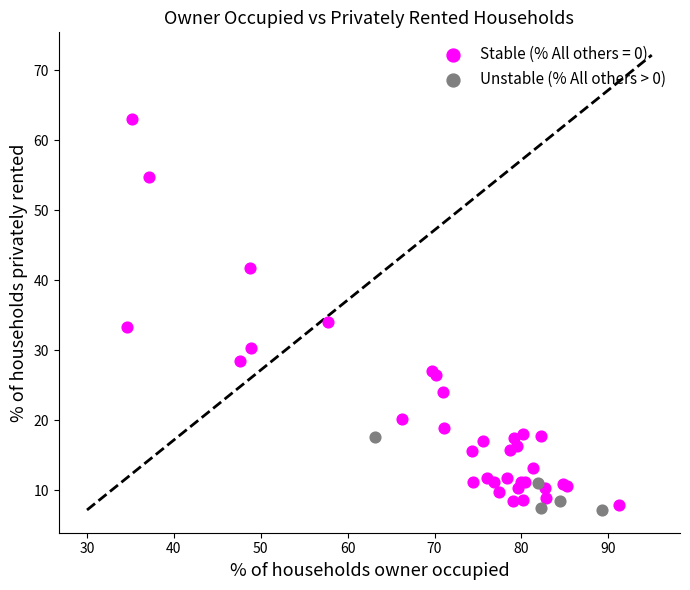

Which series contains the highest Y value?

Stable (% All others = 0)